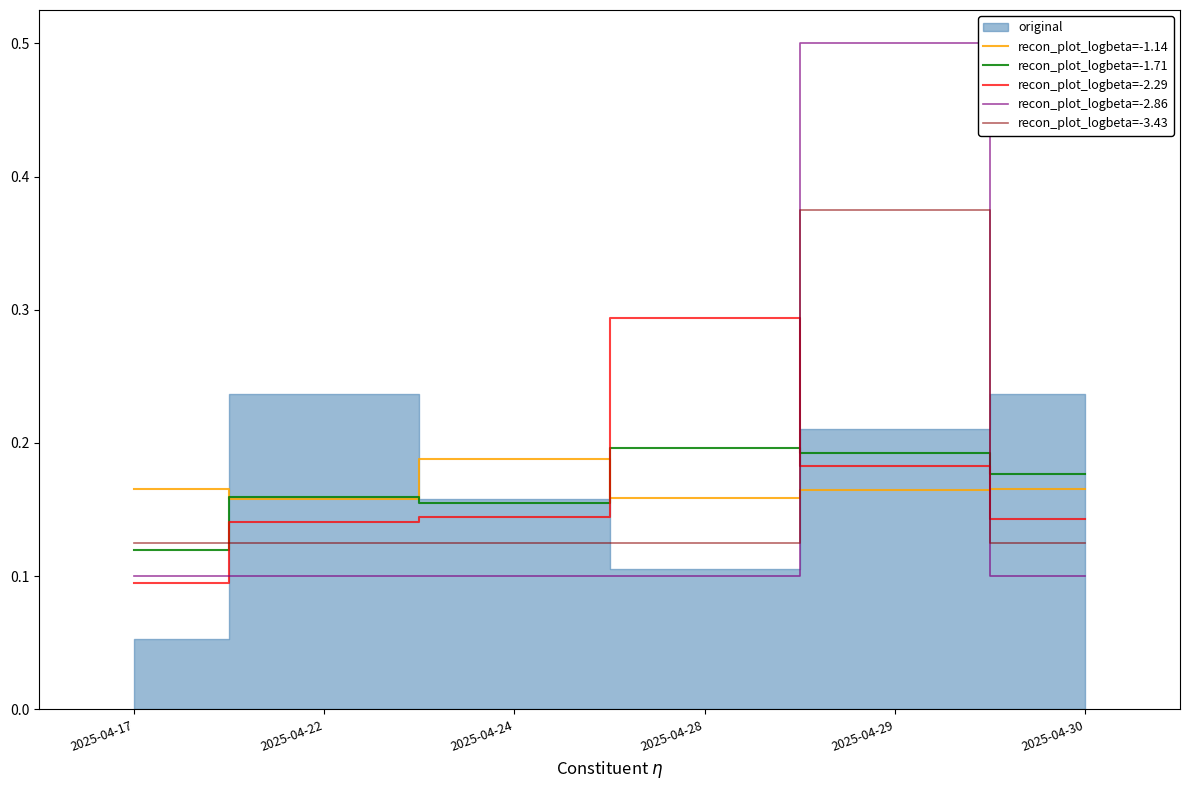

True or false: recon_plot_logbeta=-2.86 has a value of 0.1 at 2025-04-28.

True